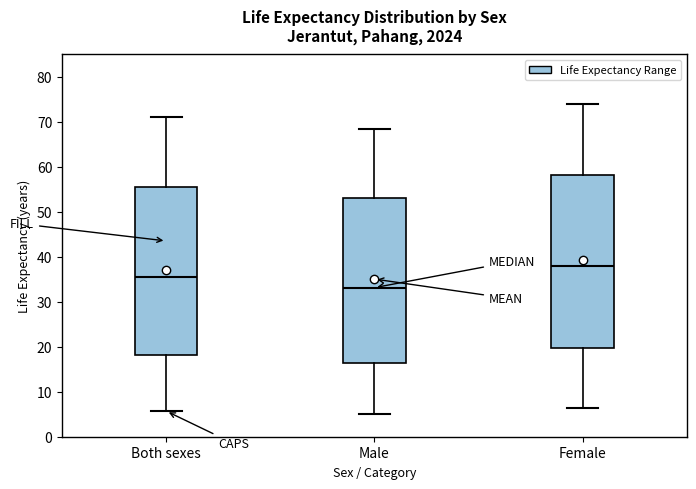

Which box has the highest median line?

Female